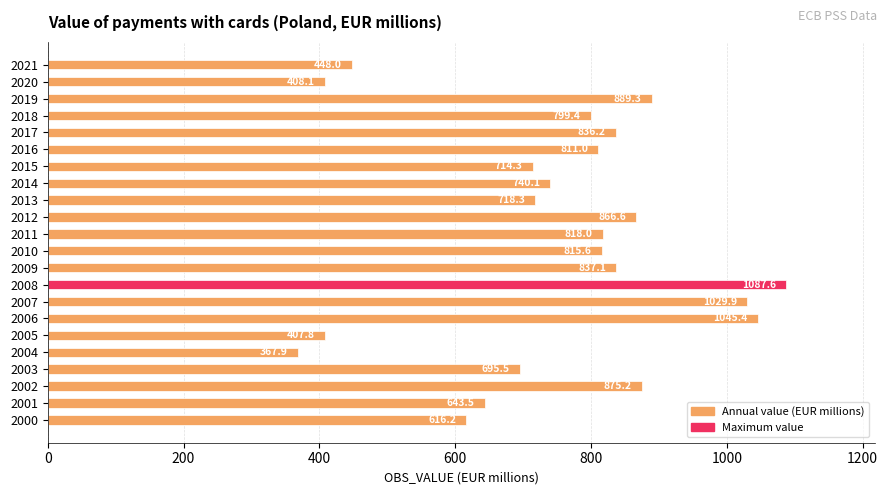

The value at 2021 is 448.0. True or false?

True